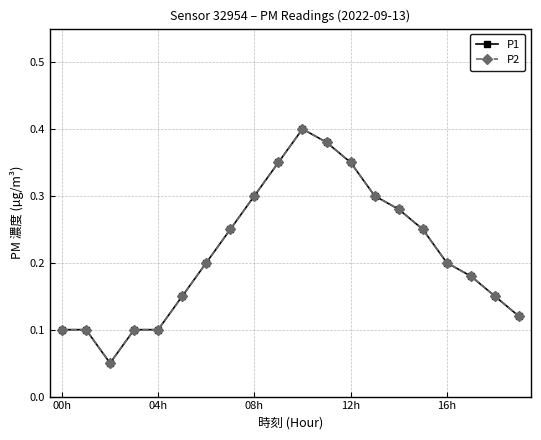

What is the maximum value shown in the chart?

0.4